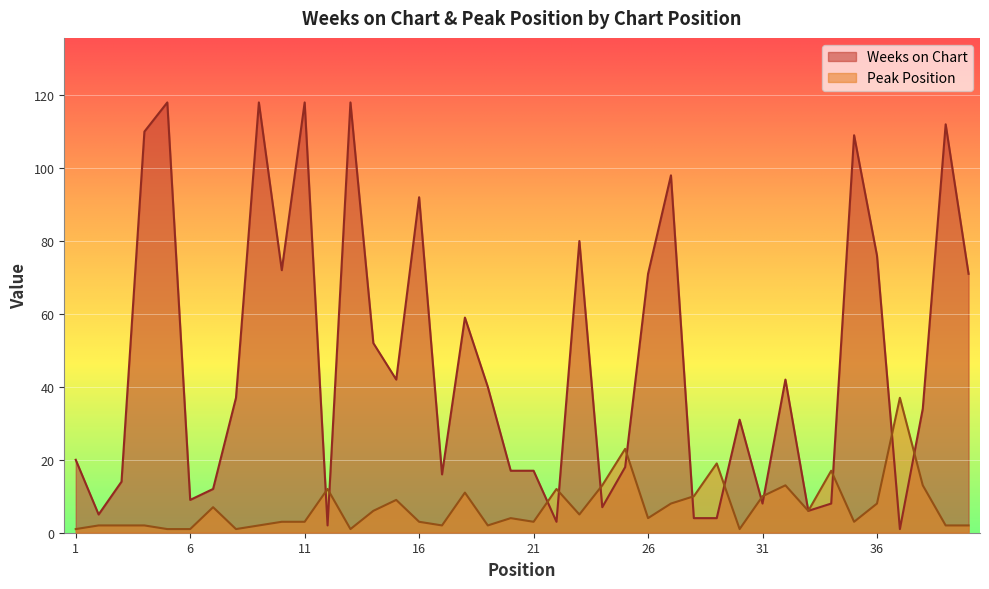

How many values in the Weeks on Chart series exceed 37?

19